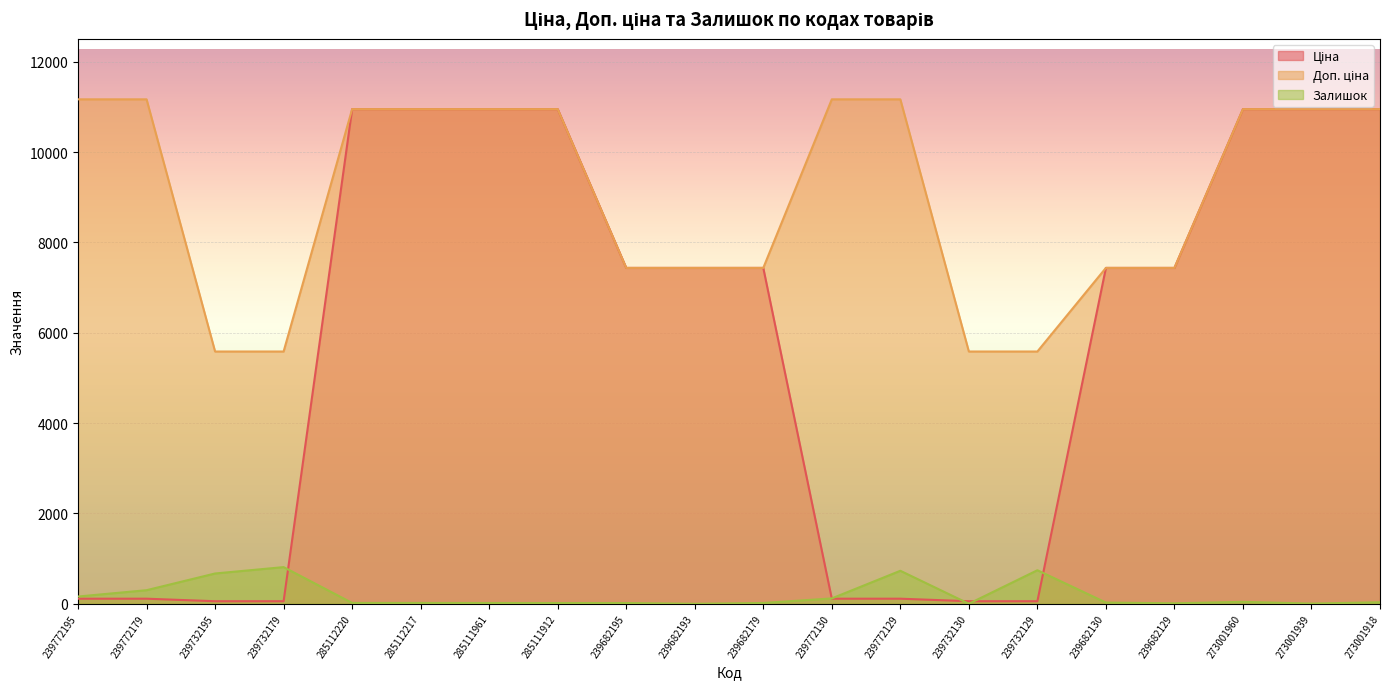

Where is the first local maximum for Залишок?

239732179